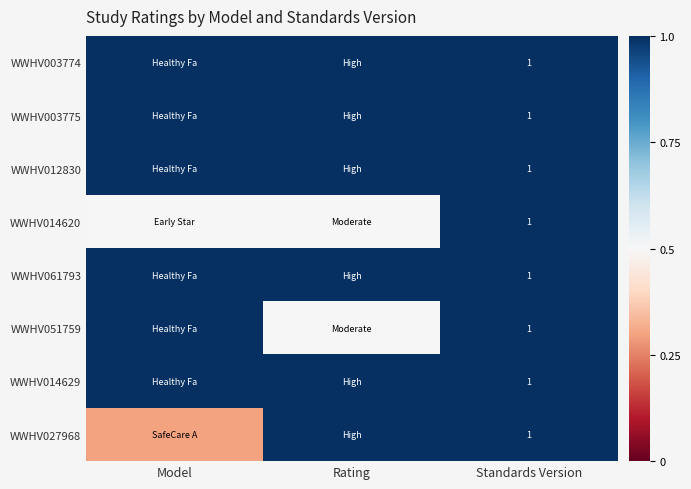

The value of WWHV014629 at Standards Version is 1.4. True or false?

False